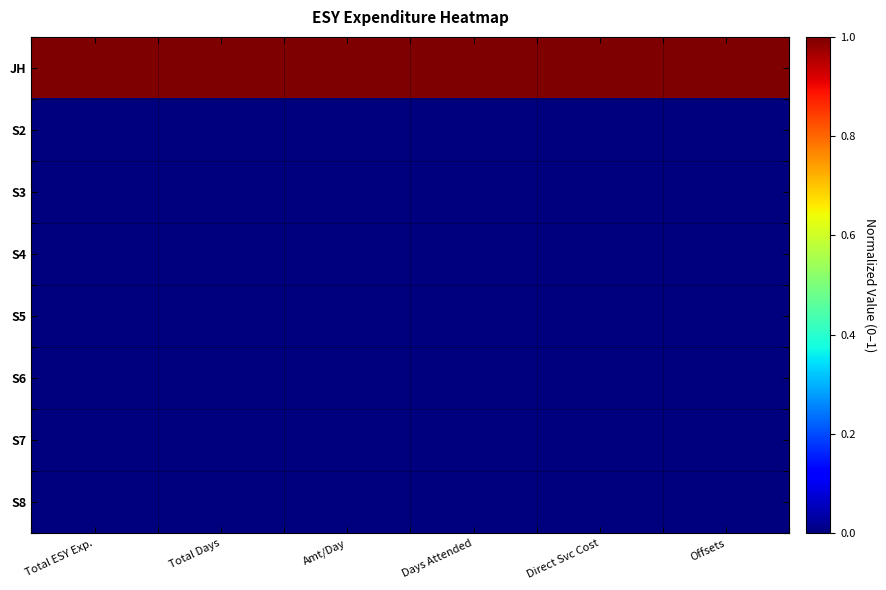

Between Total Days and Offsets, which is larger?

Total Days